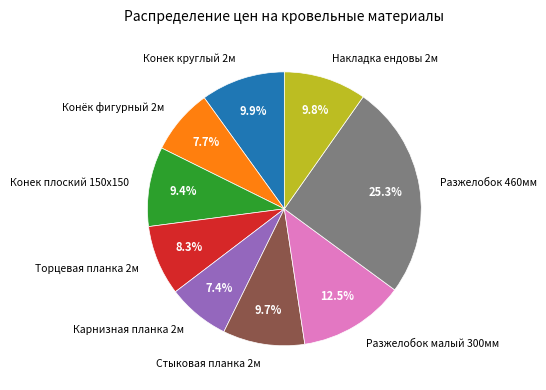

What percentage is NOT represented by Стыковая планка 2м?

90.3%